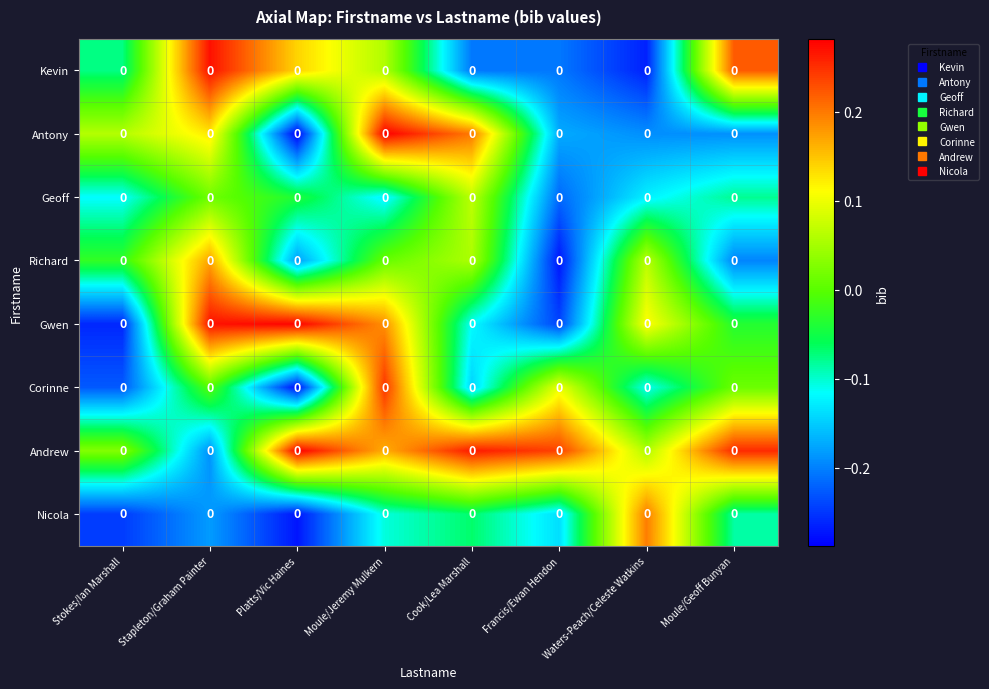

Which has a higher value, Francis/Ewan Hendon or Waters-Peach/Celeste Watkins?

Francis/Ewan Hendon